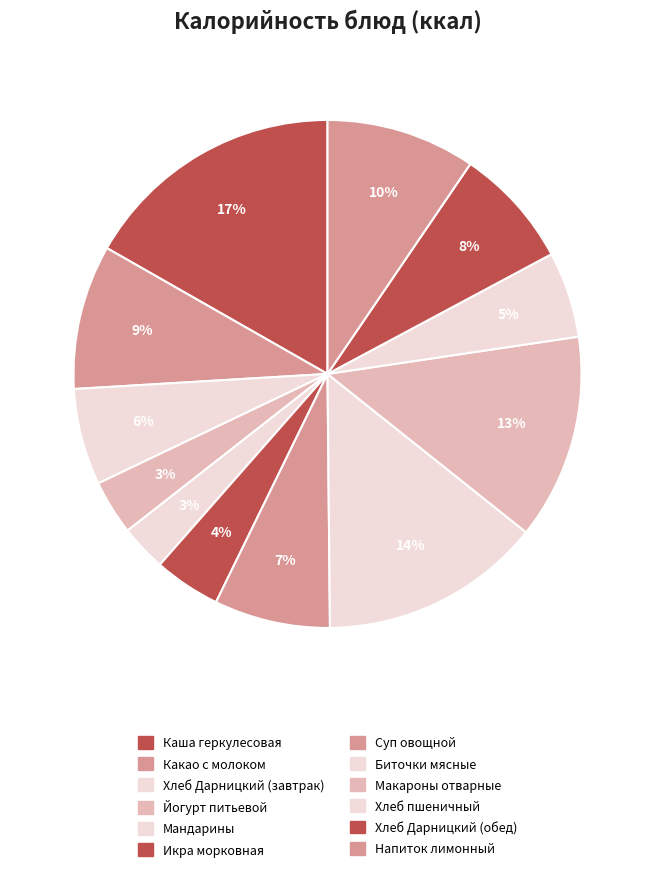

What is the total percentage of Напиток лимонный and Хлеб Дарницкий (завтрак)?

15.6%